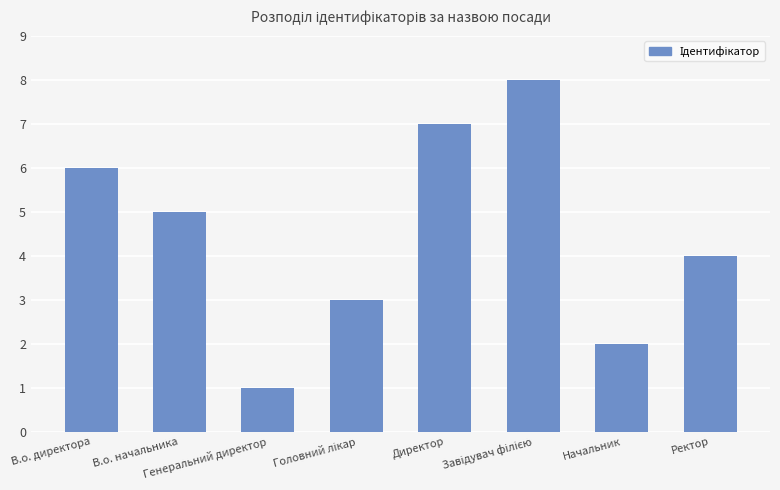

The chart shows a value of 1 at Генеральний директор. True or false?

True